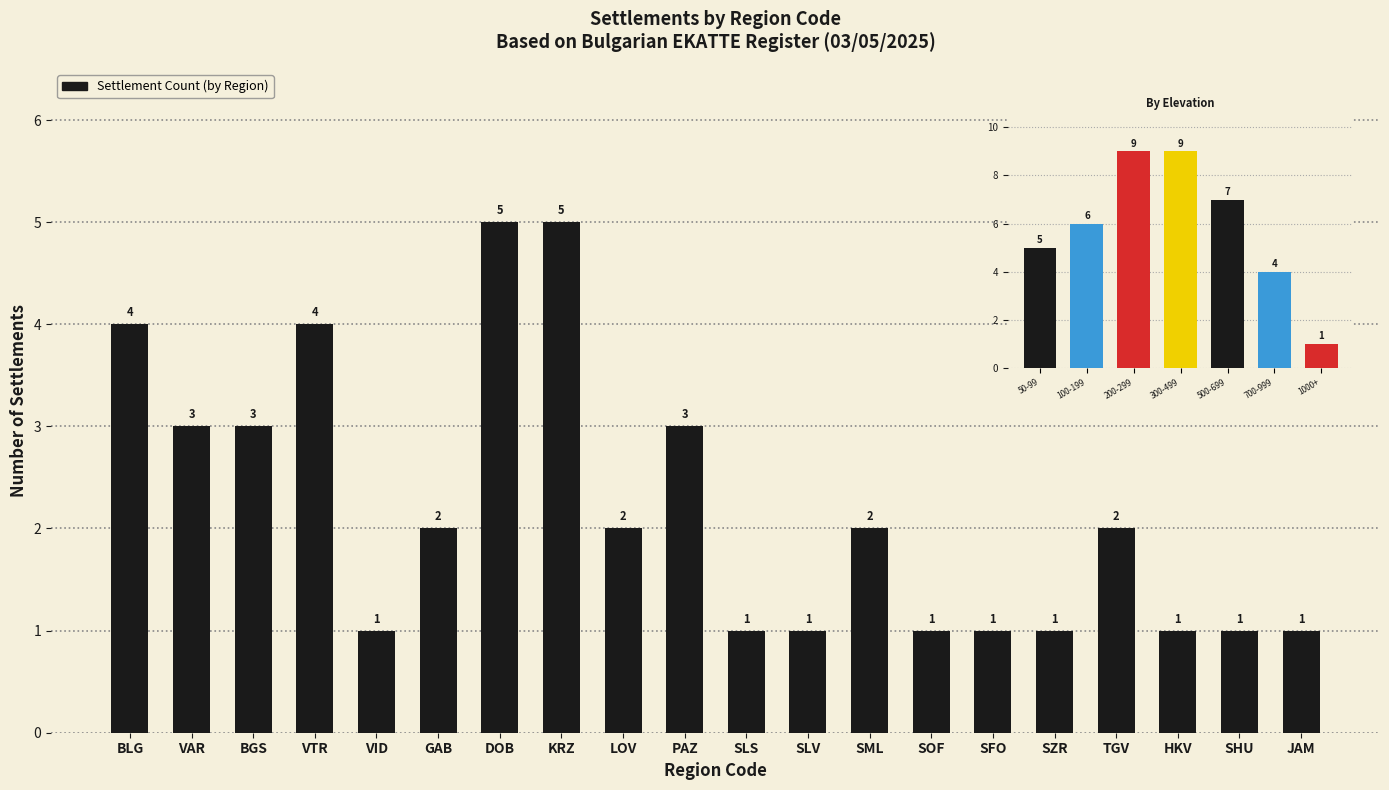

What is the average value?

2